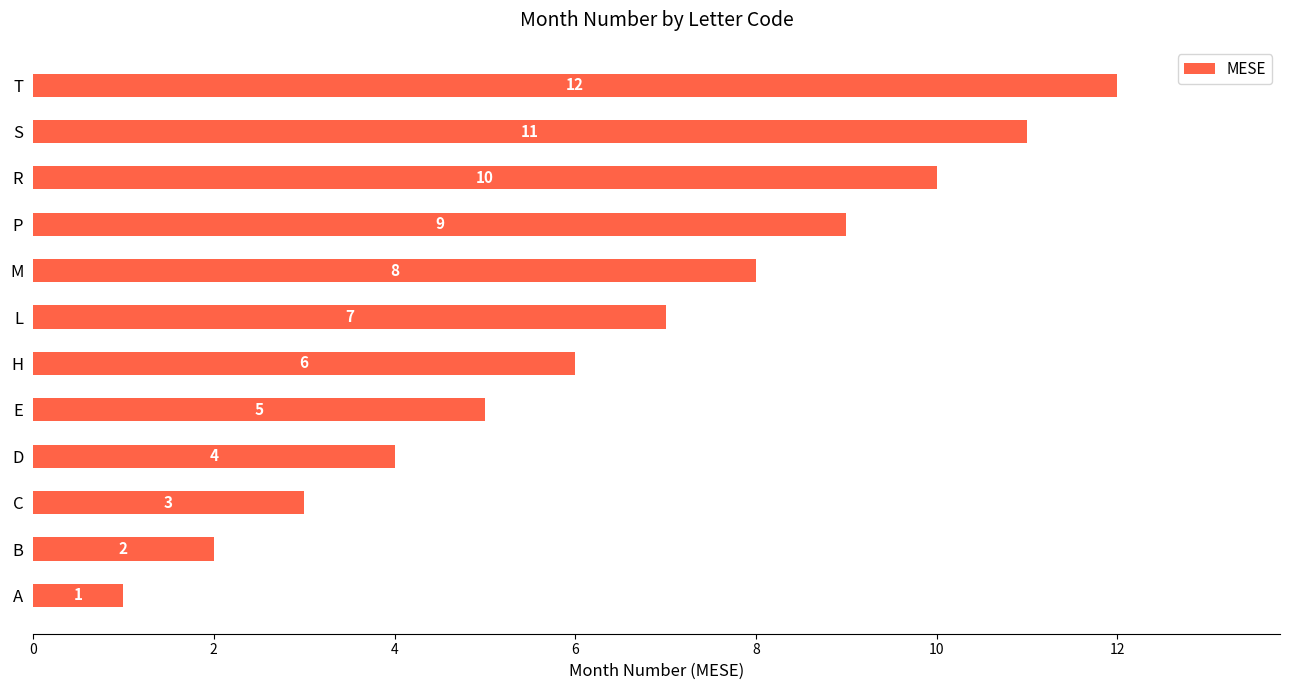

Rank the categories by value from lowest to highest.

A, B, C, D, E, H, L, M, P, R, S, T